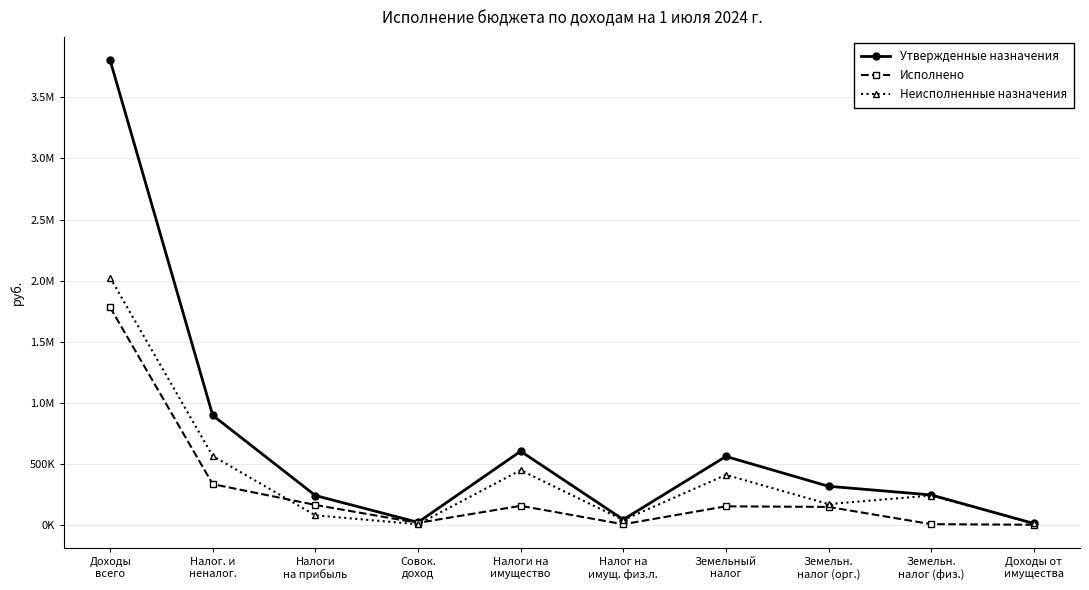

Reading left to right, what are all the values shown in this chart?

Утвержденные назначения: 3805635.0	895949.0	239491.0	19729.0	602054.0	42533.0	559521.0	315238.0	244283.0	10386.0
Исполнено: 1780932.6	332664.6	162316.2	15330.0	155018.4	4129.0	150889.4	146014.0	4875.4	0.0
Неисполненные назначения: 2024702.4	563284.4	77174.8	4399.0	447035.6	38404.0	408631.6	169224.0	239407.6	10386.0